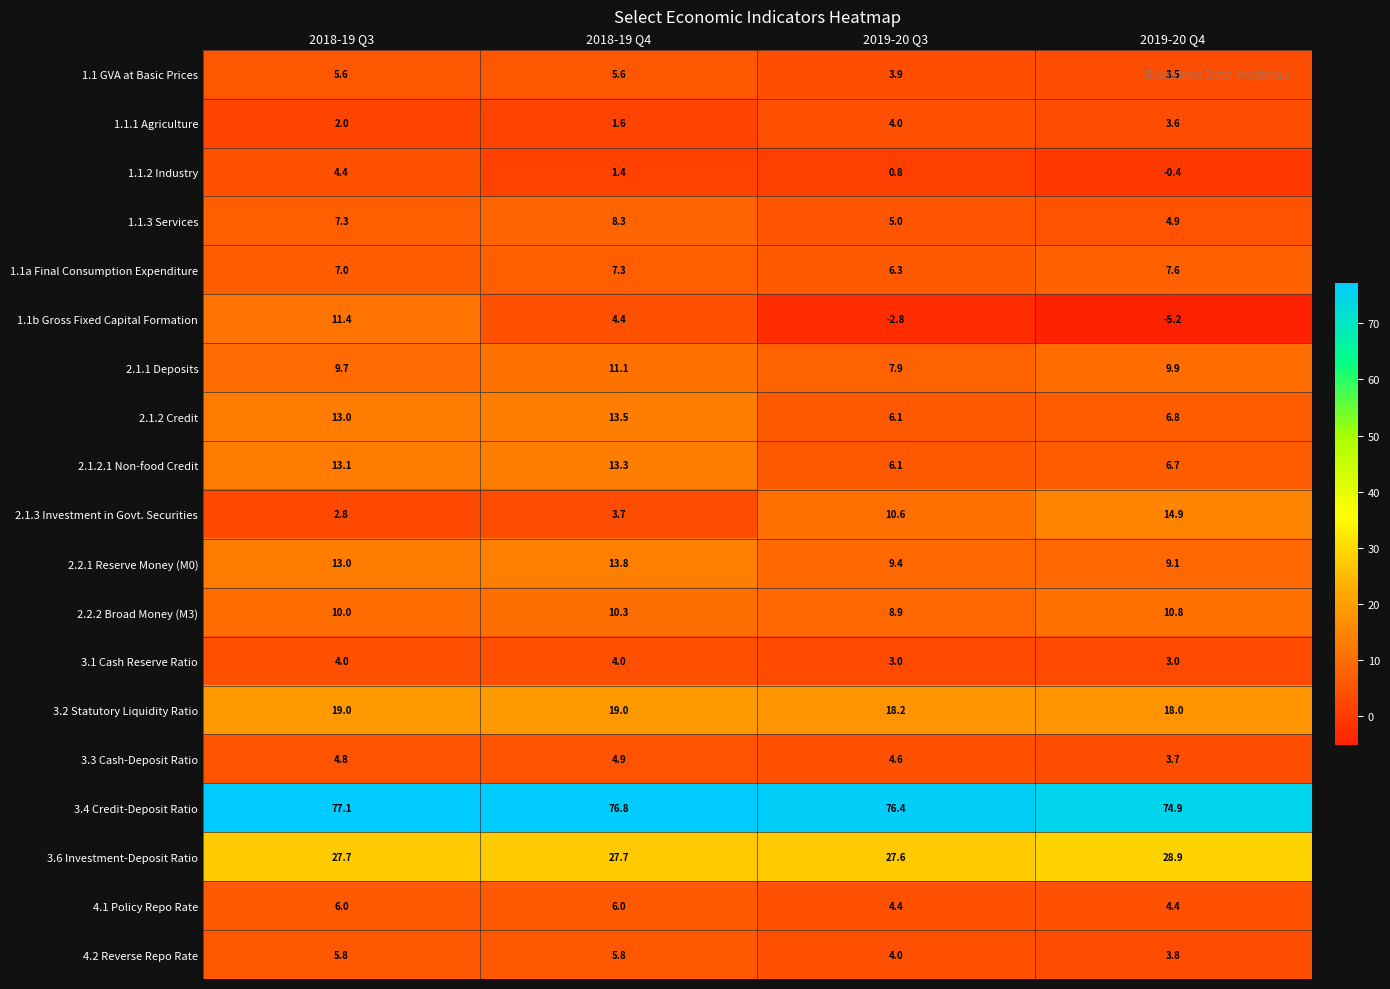

The value of 4.2 Reverse Repo Rate at 2018-19 Q3 is 9.3. True or false?

False